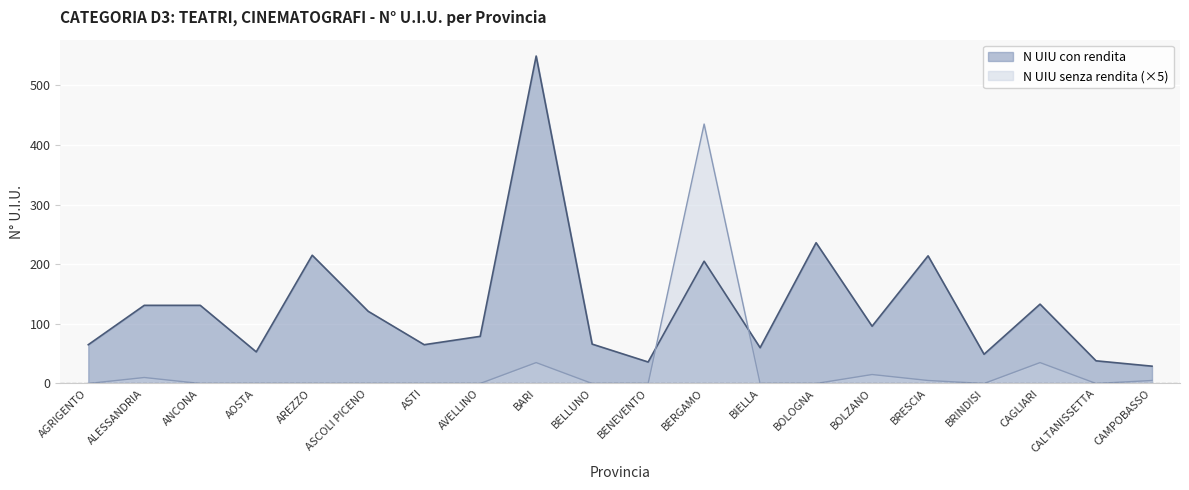

What is the highest value of the N UIU con rendita series?

549